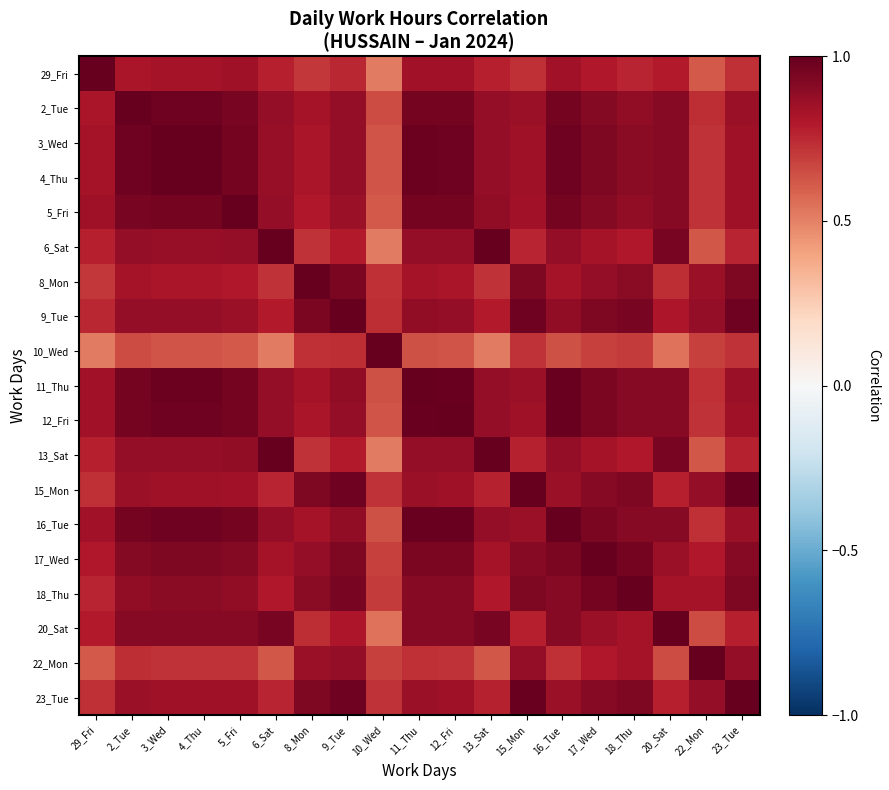

Count the number of categories in the chart.

19